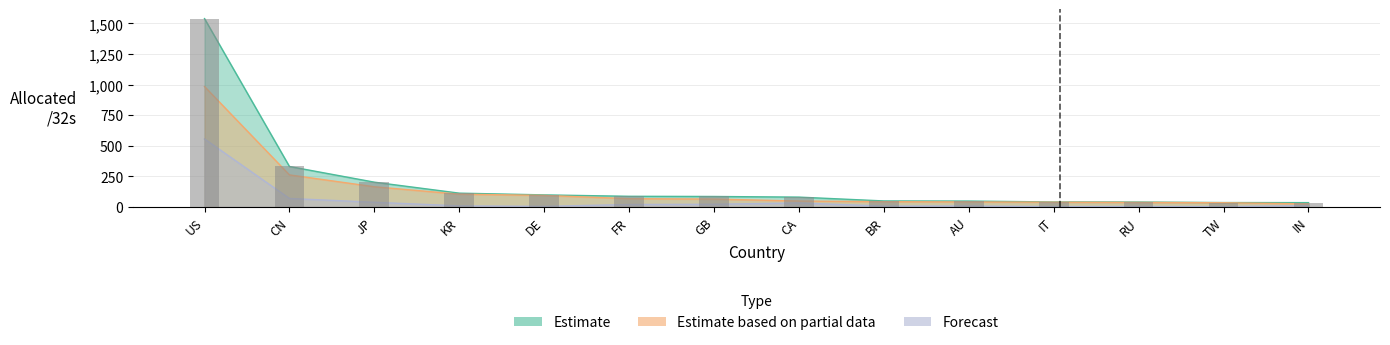

Which series has the widest spread of values?

Estimate